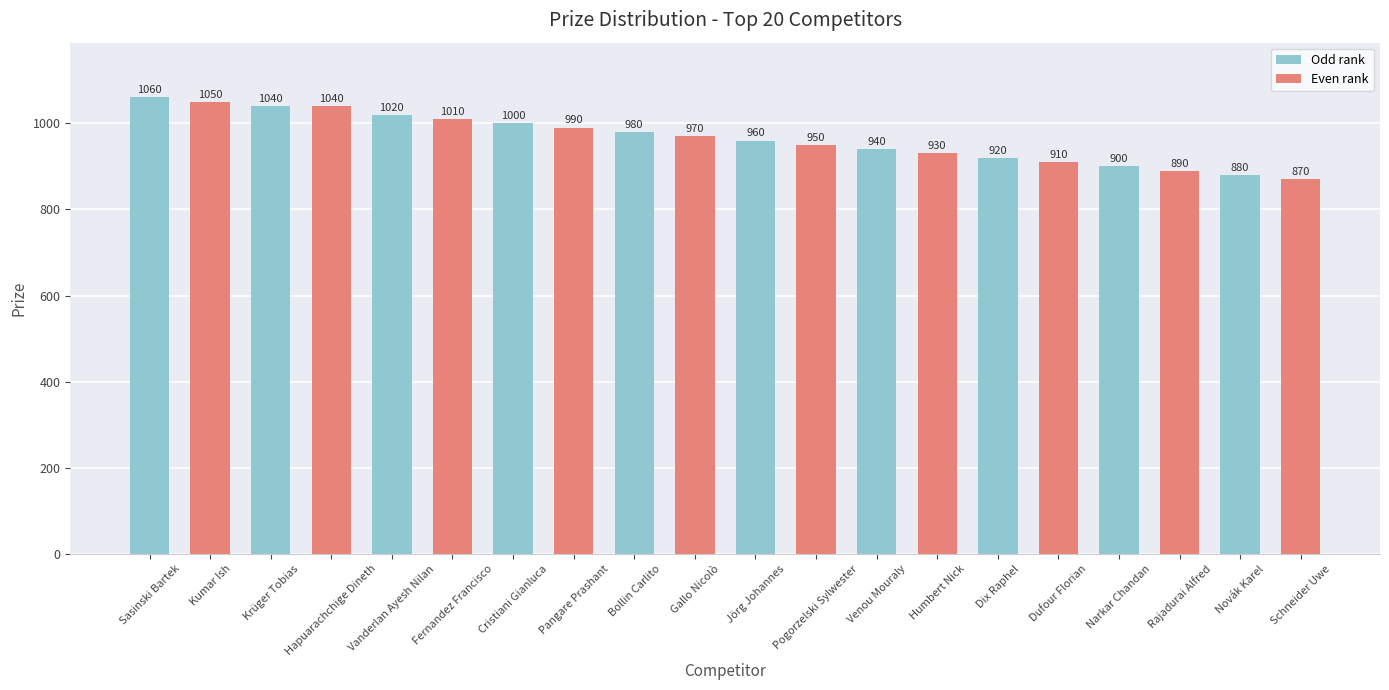

At which label does the data first exceed 970?

Sasinski Bartek